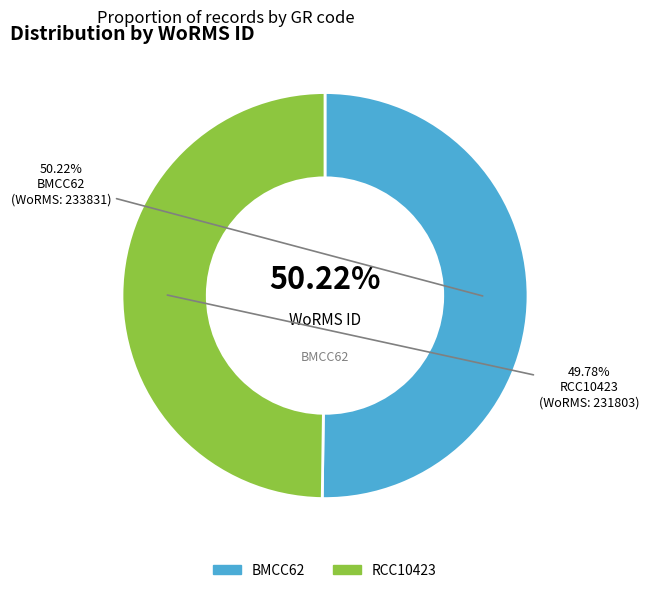

Which slice is the largest?

BMCC62